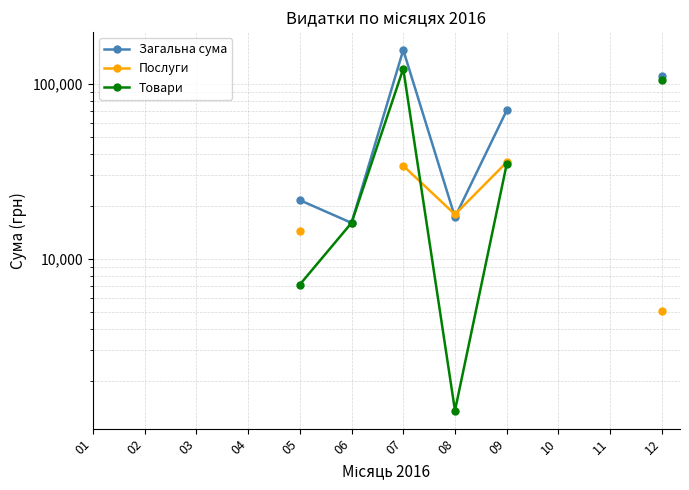

How many intersections are there between Послуги and Загальна сума?

2